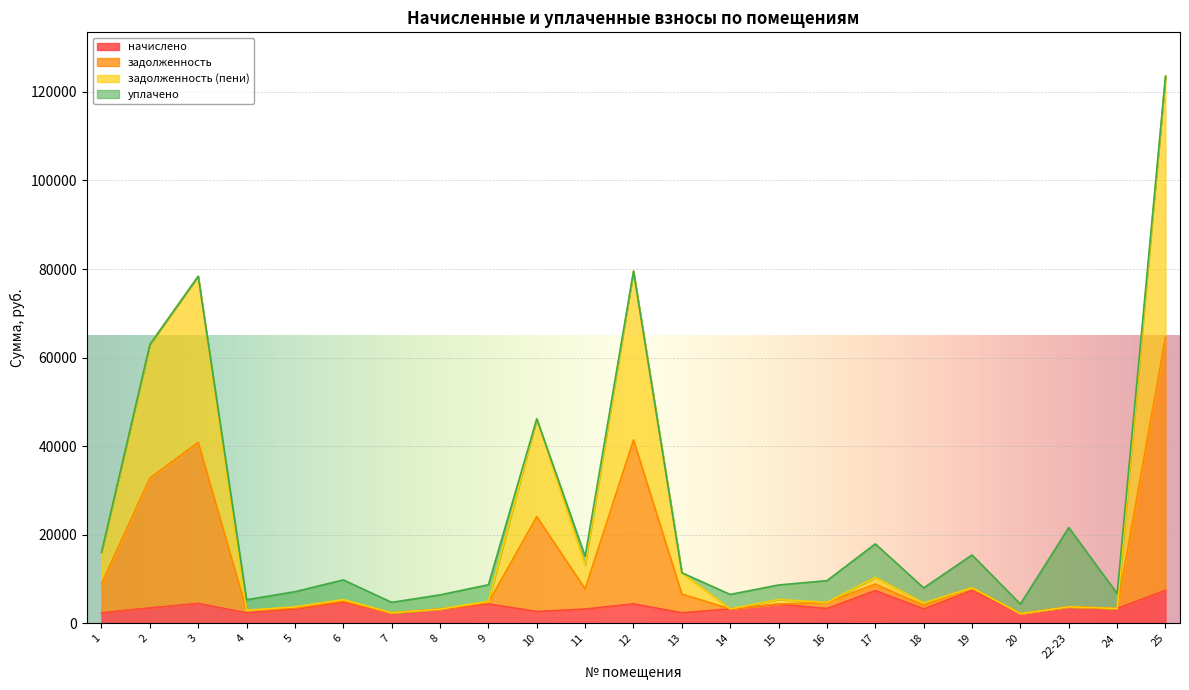

The value of начислено at 15 is 4337.5. True or false?

True